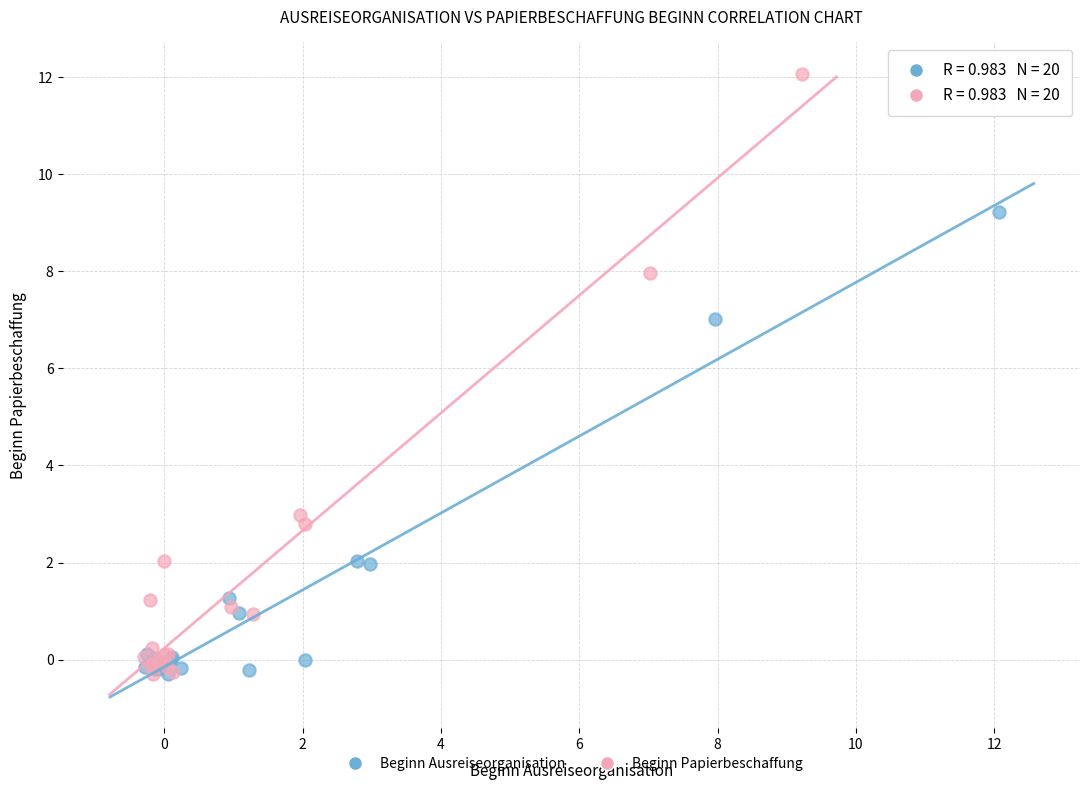

Which series has the widest spread of Y values?

Beginn Papierbeschaffung